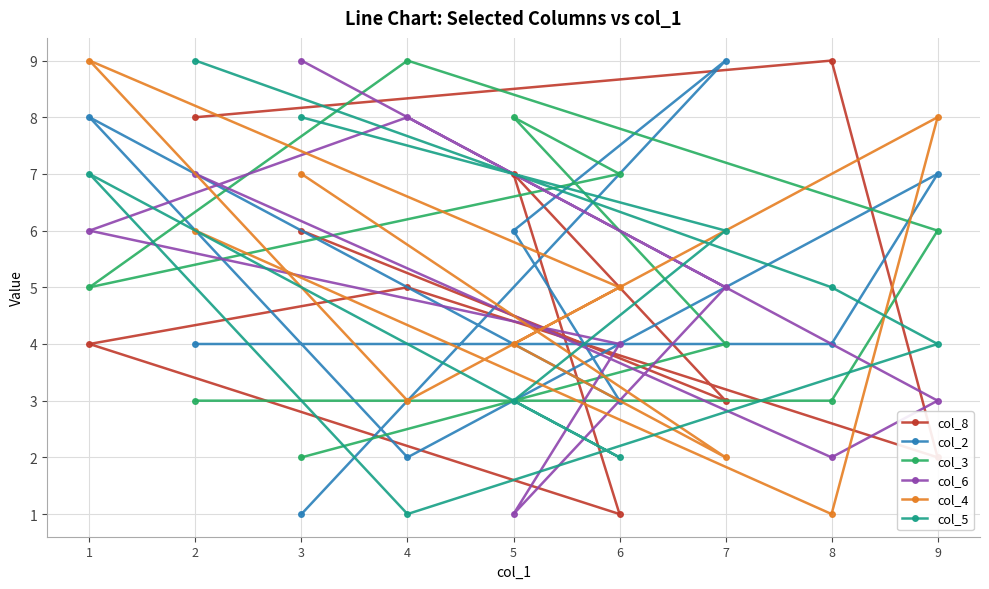

Does the chart have visible grid lines?

Yes